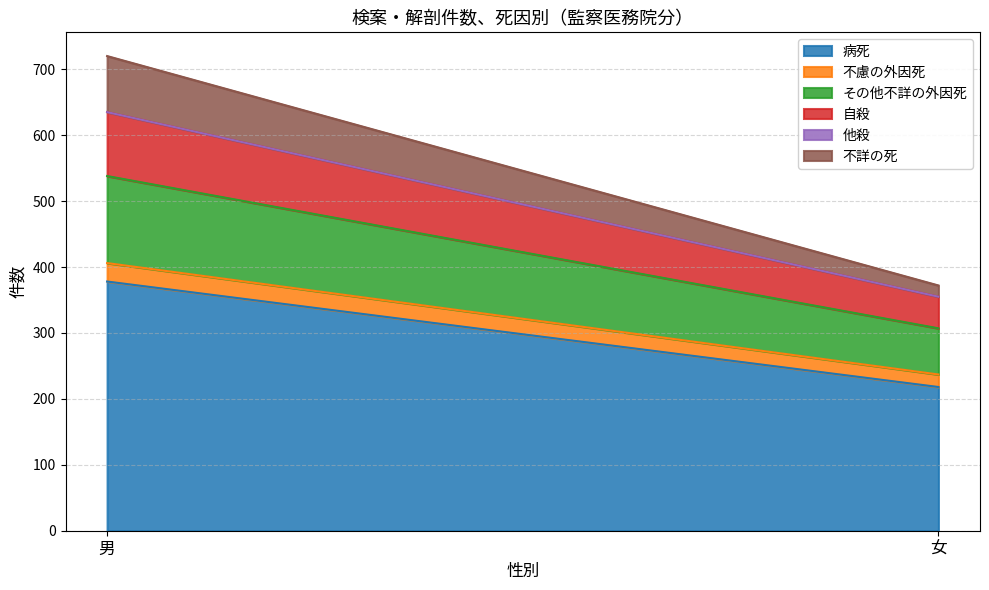

Is the value of 病死 at 女 greater than the value of 不慮の外因死 at 男?

Yes